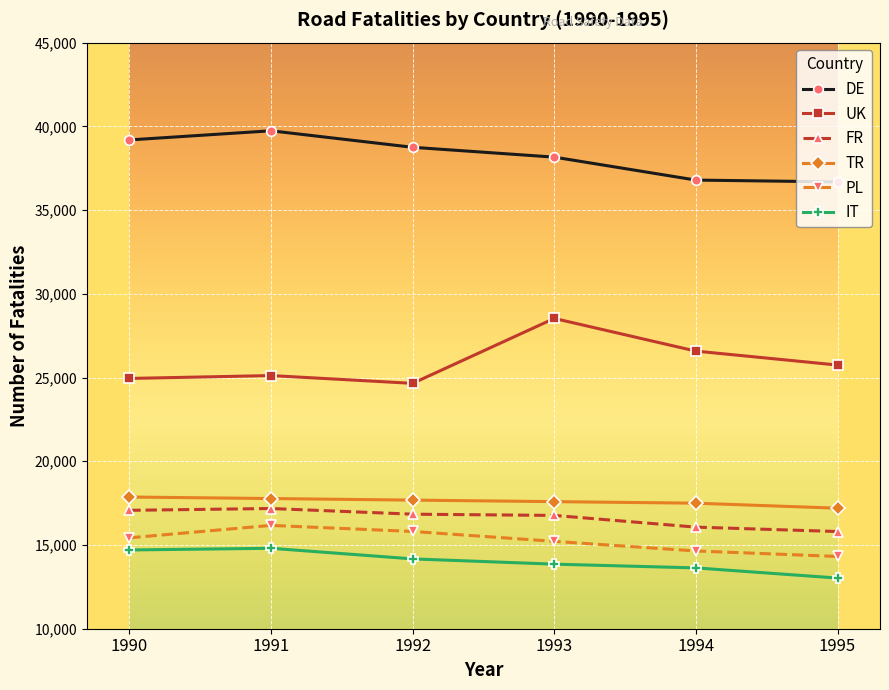

What are all the series names shown in the legend?

DE, UK, FR, TR, PL, IT